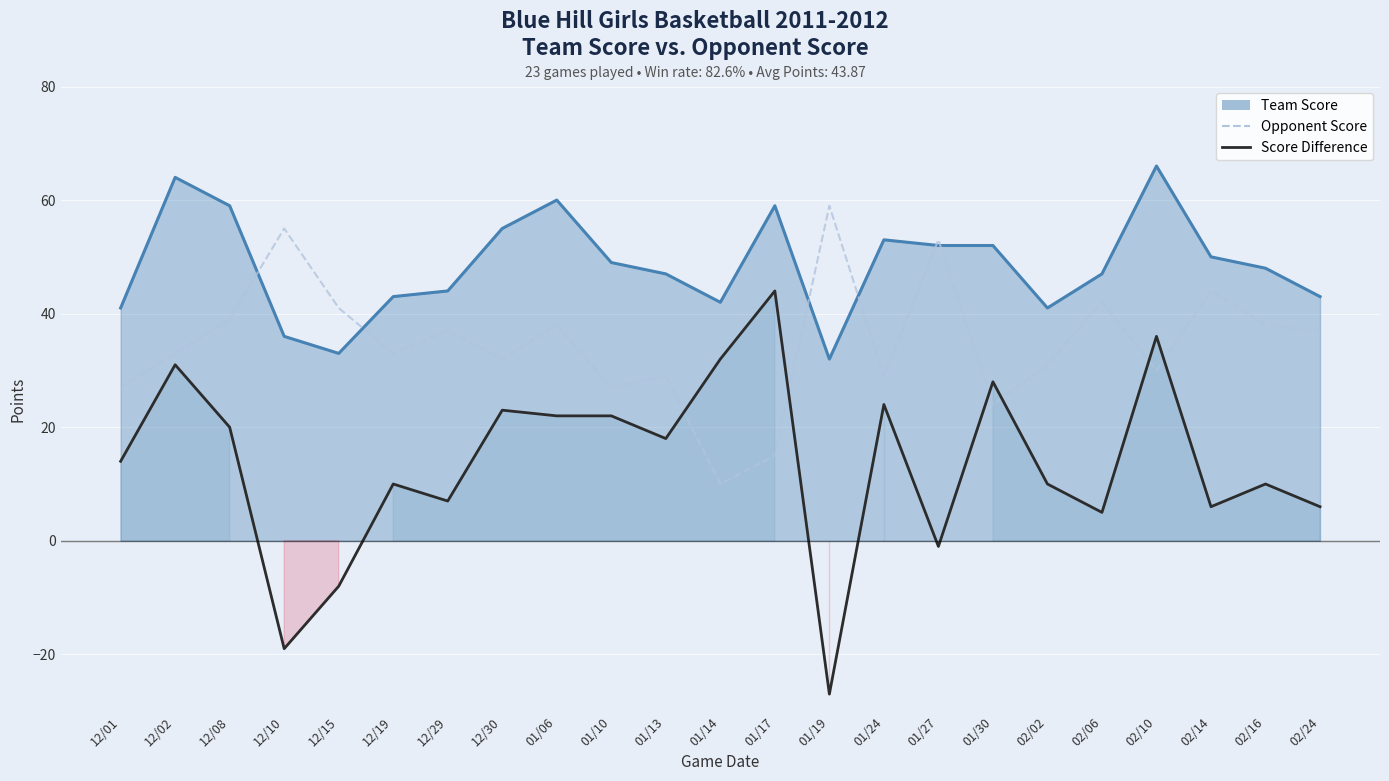

Count the number of categories in the chart.

23